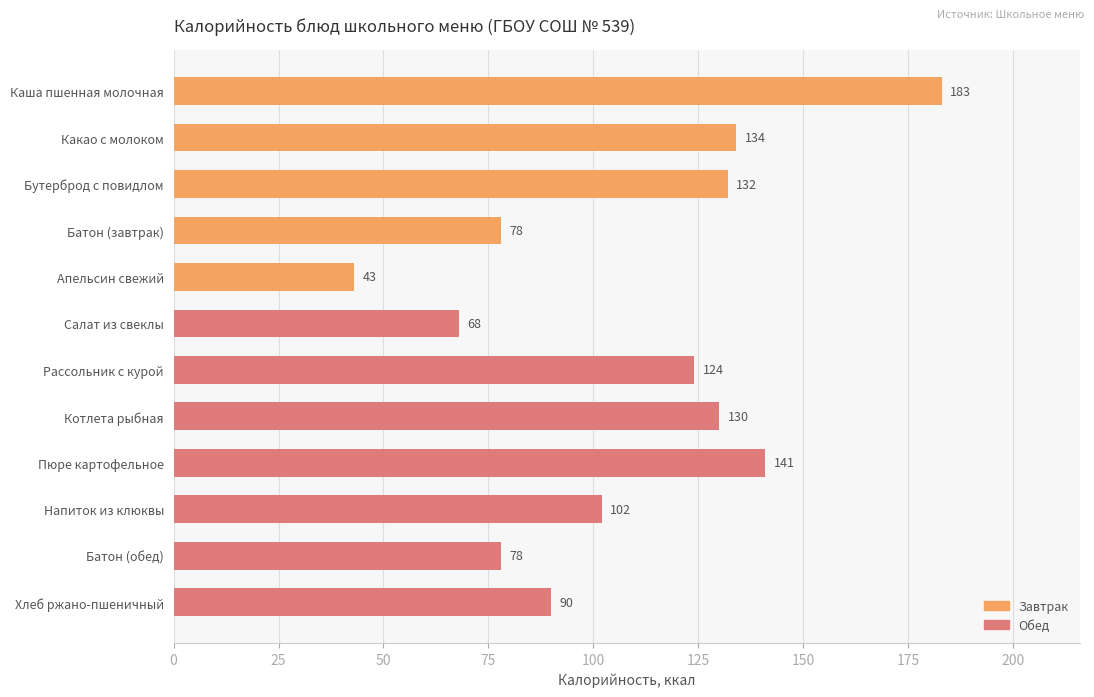

How many bars are there in total?

12